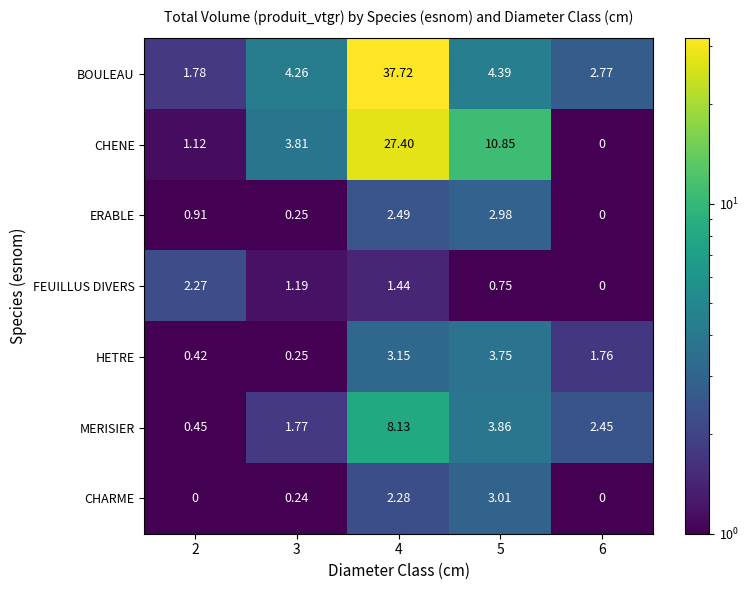

Rank the series at 2 from lowest to highest value.

CHARME, HETRE, MERISIER, ERABLE, CHENE, BOULEAU, FEUILLUS DIVERS